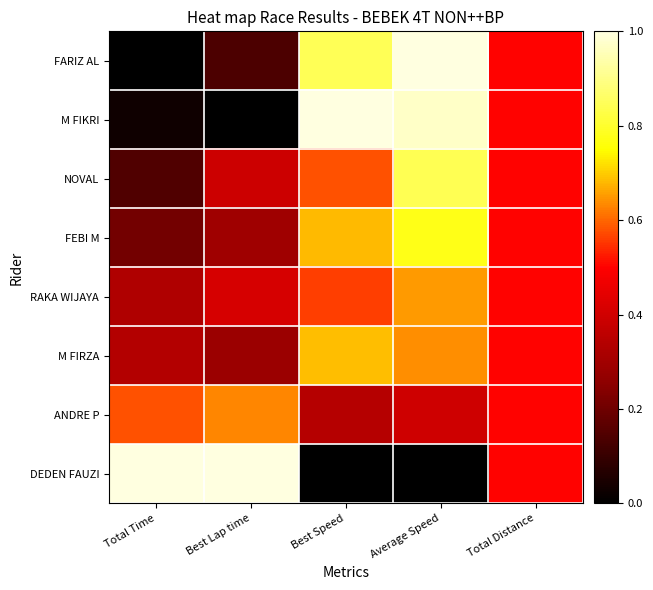

At Total Time, list the series in order from smallest to largest.

FARIZ AL, M FIKRI, NOVAL, FEBI M, RAKA WIJAYA, M FIRZA, ANDRE P, DEDEN FAUZI